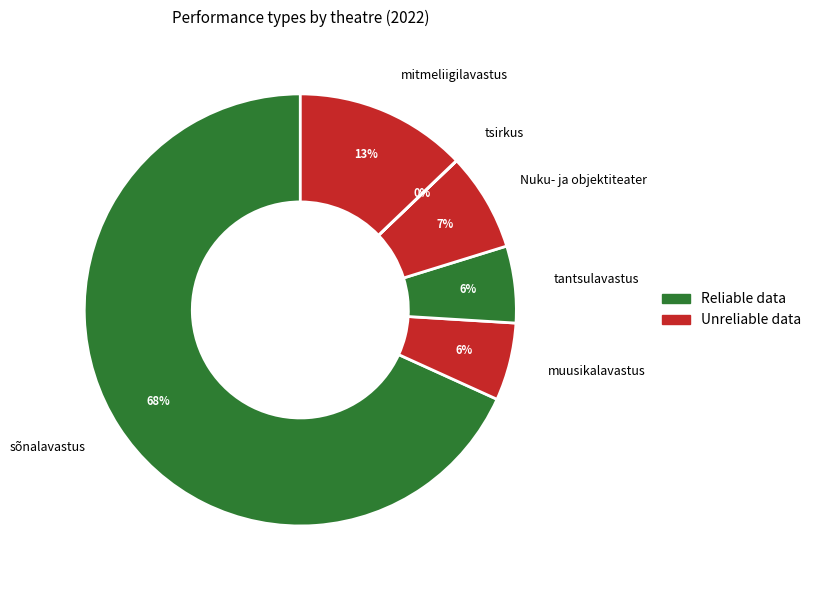

Which category has the biggest portion of the pie?

sõnalavastus